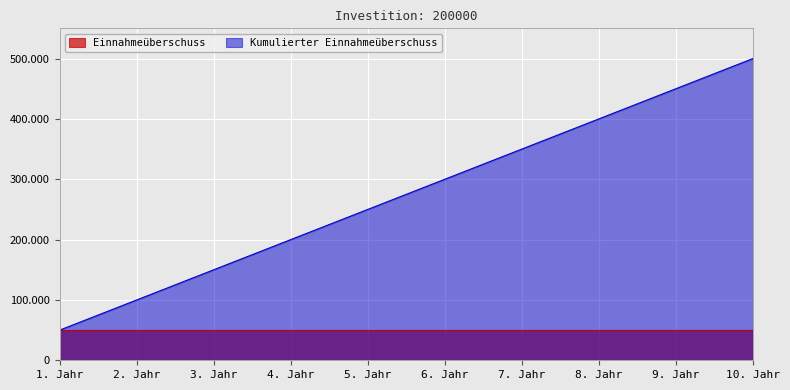

List the labels in order of value, smallest first.

1. Jahr, 2. Jahr, 3. Jahr, 4. Jahr, 5. Jahr, 6. Jahr, 7. Jahr, 8. Jahr, 9. Jahr, 10. Jahr